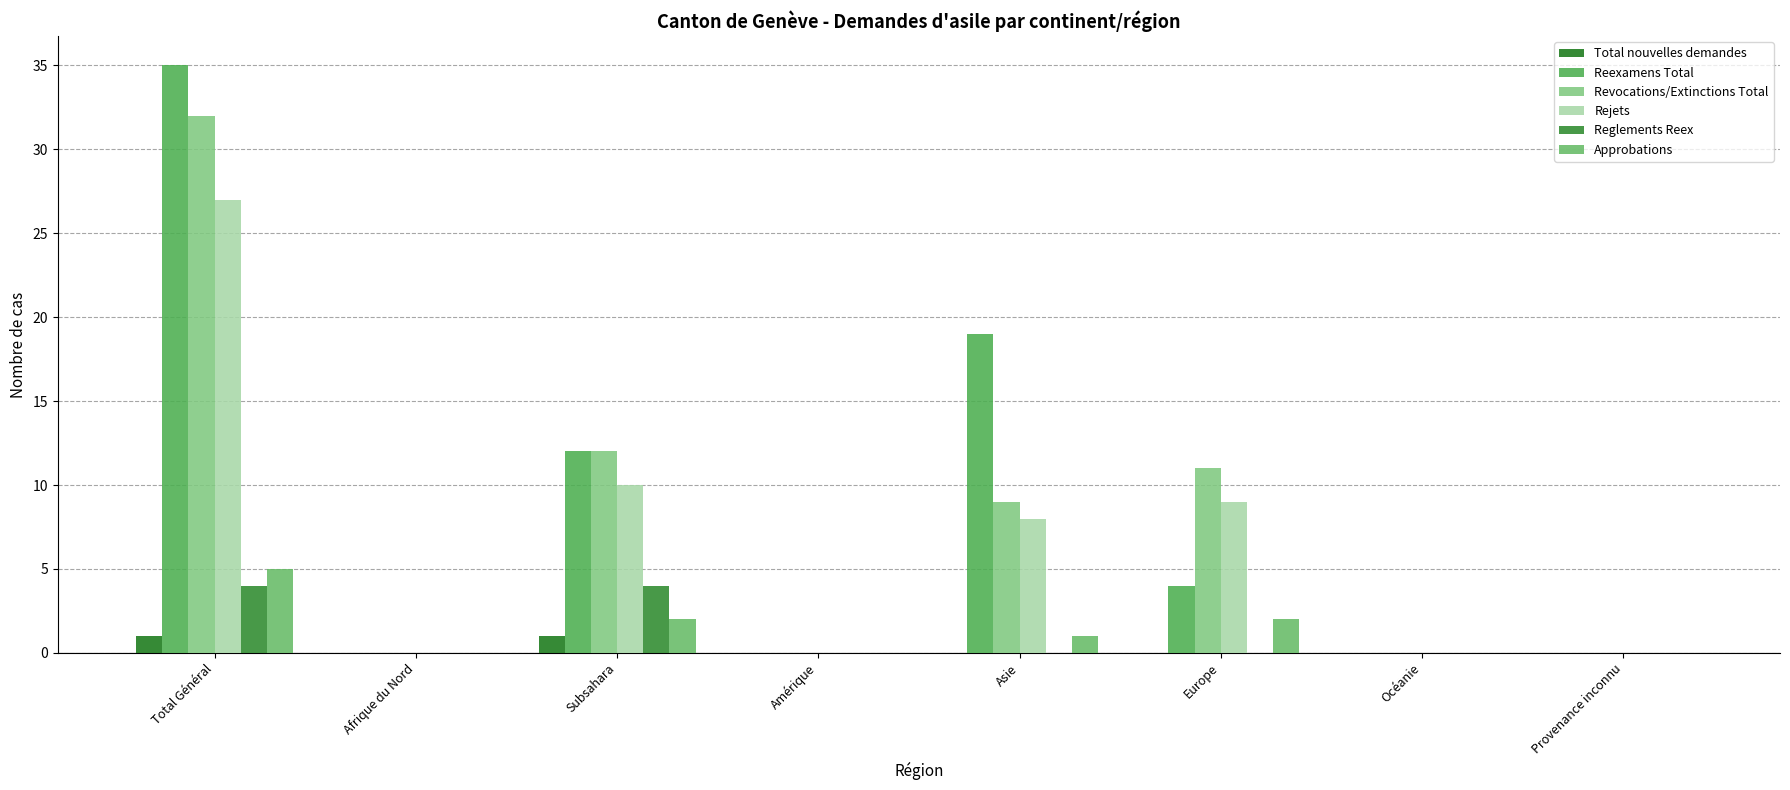

How many distinct data groups are displayed?

6